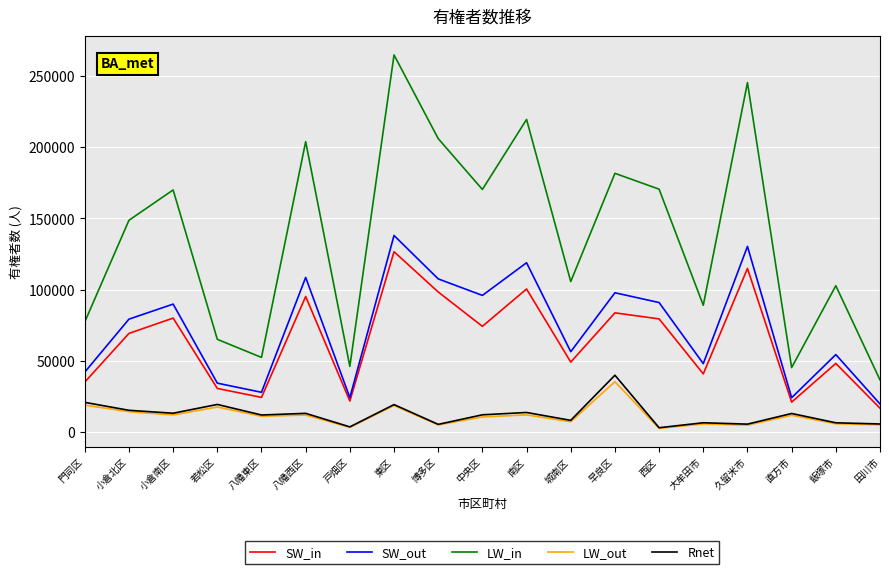

True or false: LW_in and LW_out intersect in this chart.

False